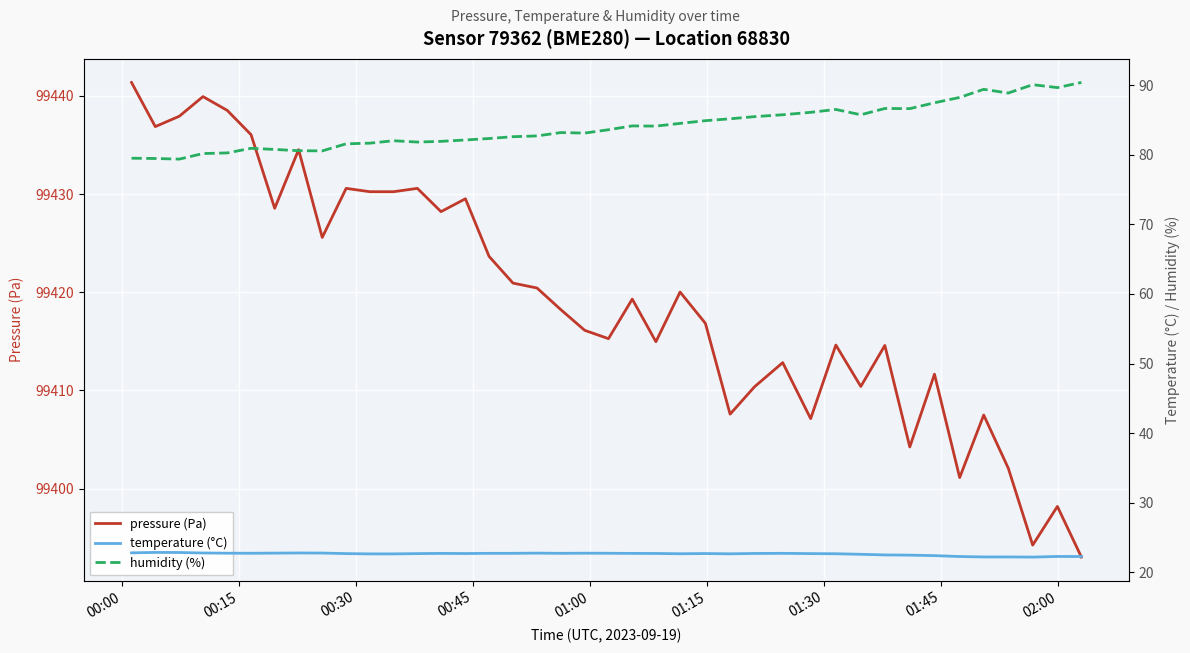

How many lines are shown in the chart?

3